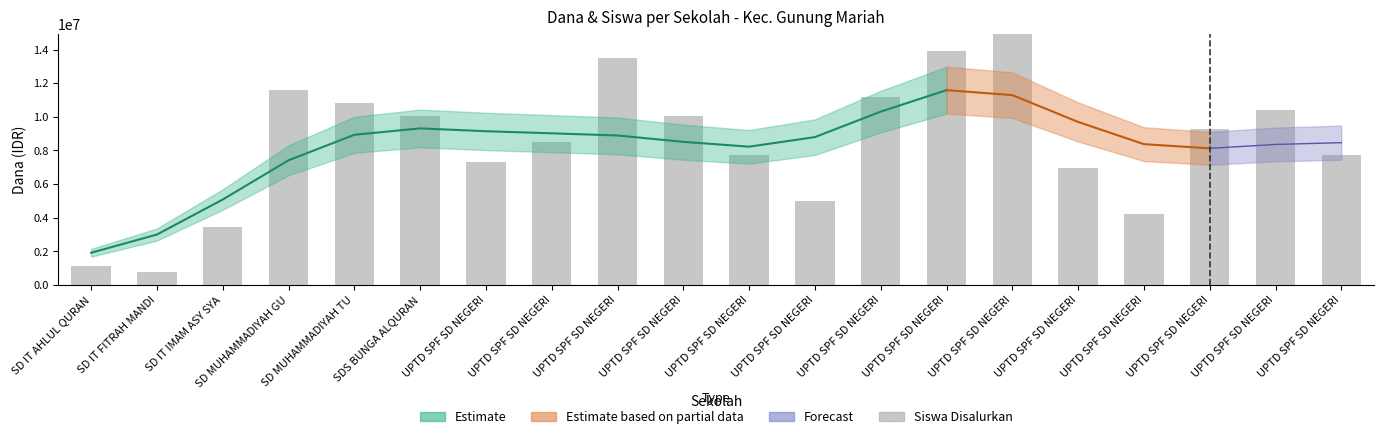

True or false: the data shows 6876236.0 at UPTD SPF SD NEGERI.

False